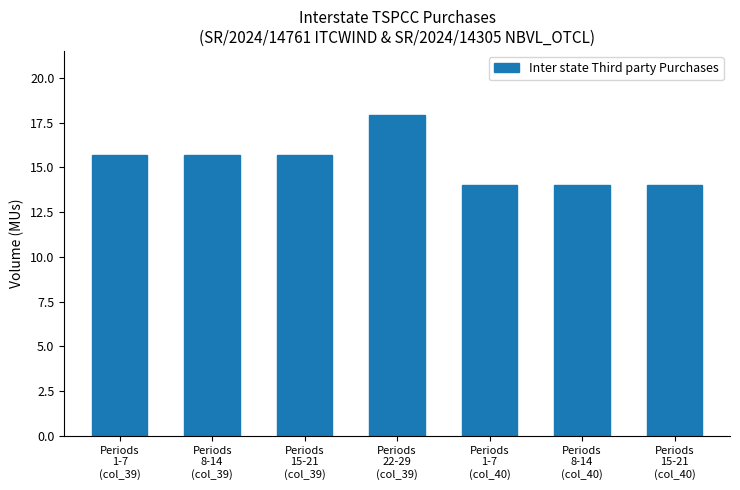

What is the value of the 6th bar from the left?

14.0